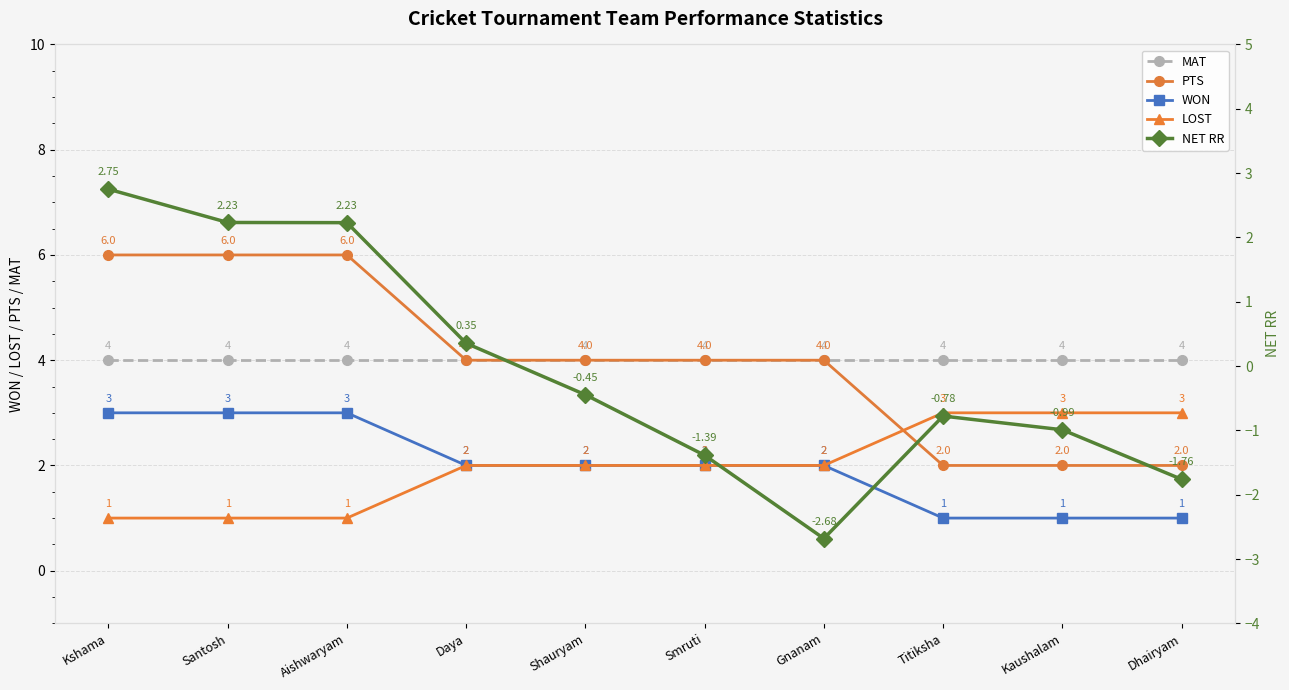

How many lines are shown in the chart?

5